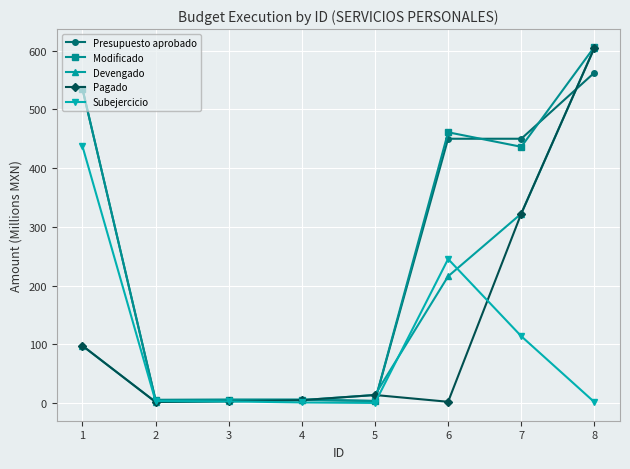

The Subejercicio series shows 2.8 at 3. True or false?

True